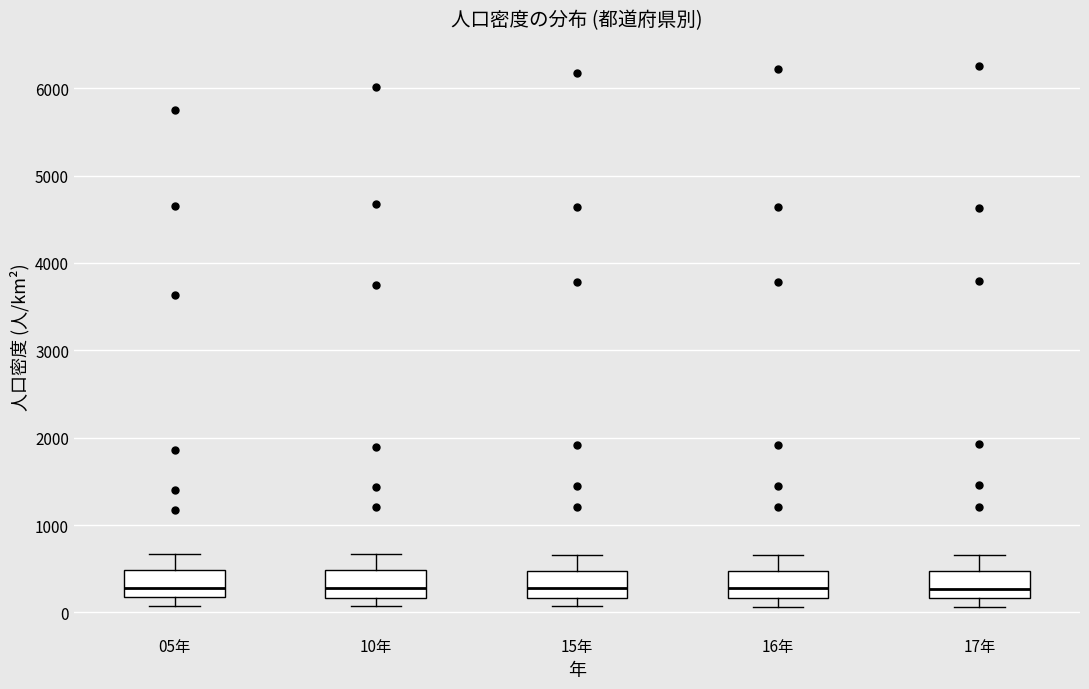

Where does the upper whisker of the box for 15年 end on the y-axis? The values are not printed on the chart, so give them approximately, as read against the axis.

700